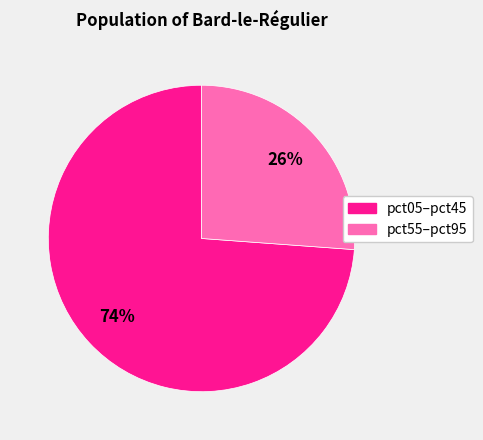

Is there a majority slice in this chart?

Yes